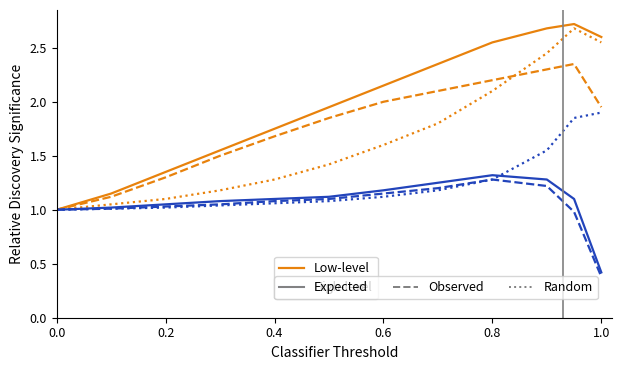

Which has a higher value, 0.6 or 8?

8